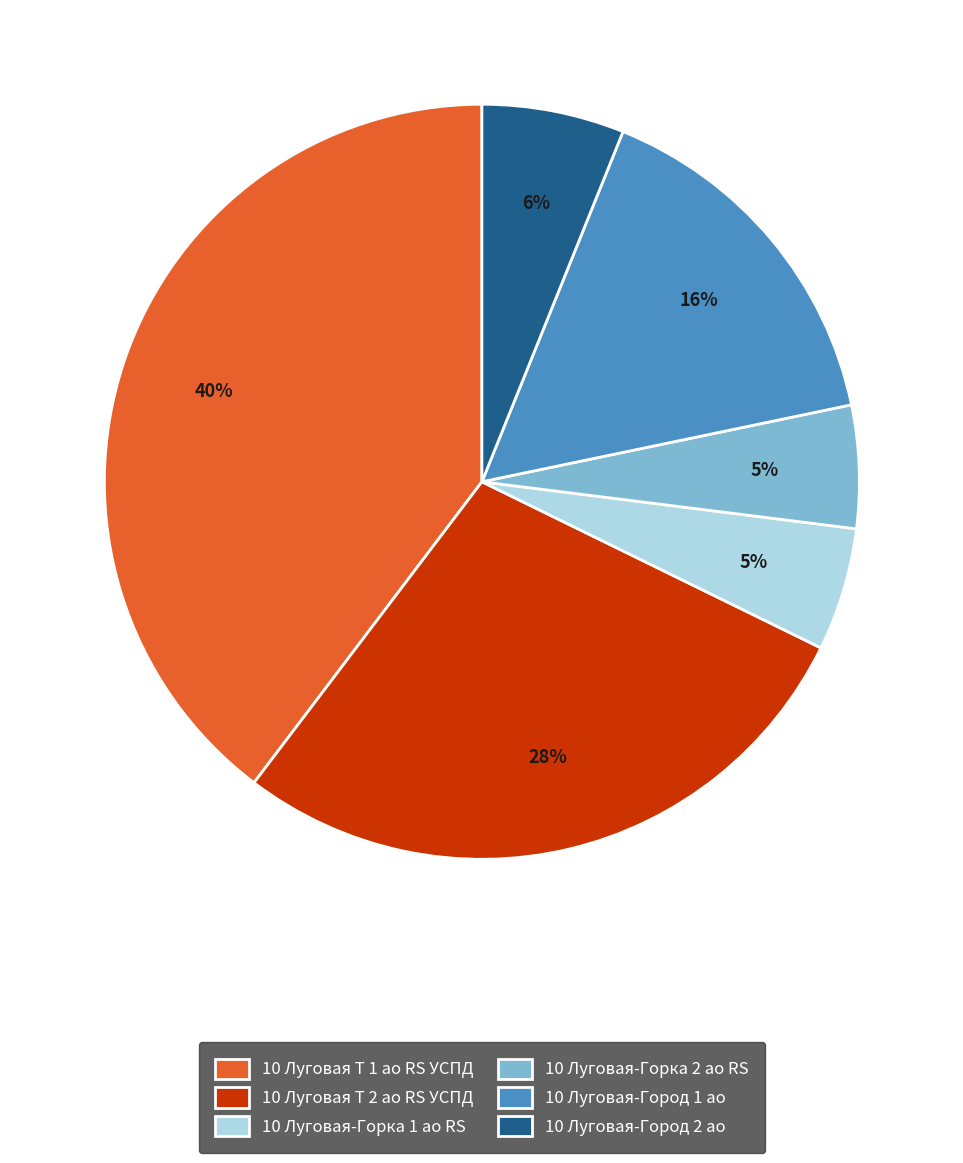

Between 10 Луговая-Город 1 ао and 10 Луговая-Город 2 ао, which is larger?

10 Луговая-Город 1 ао